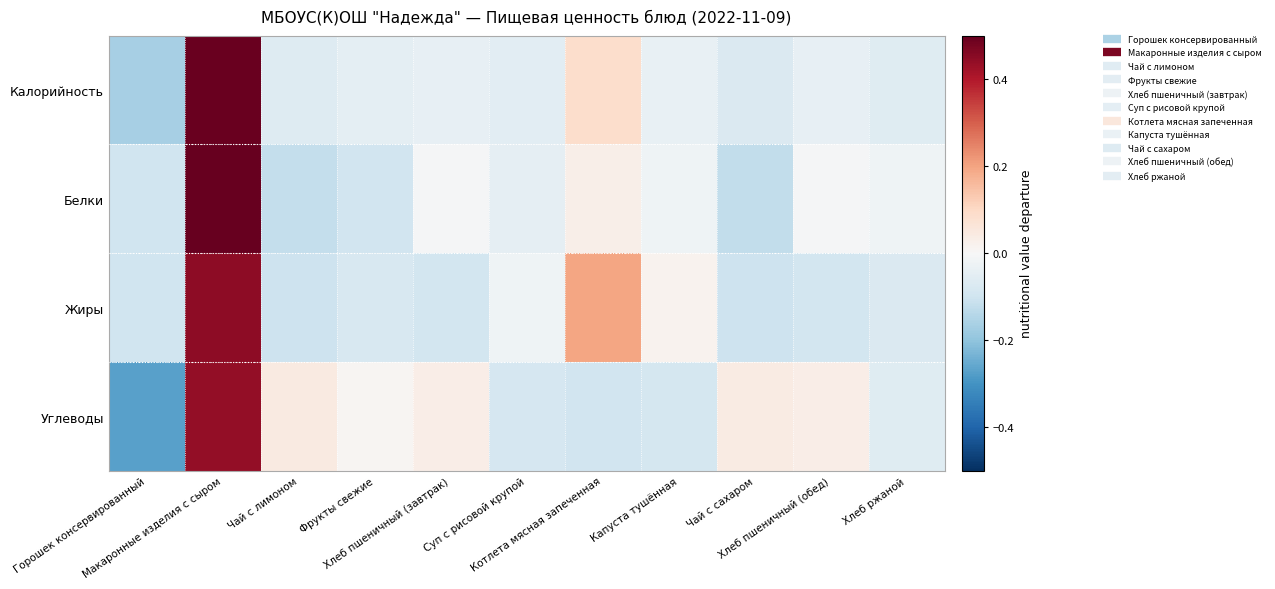

Reading left to right, what are all the values shown in this chart?

Калорийность: Горошек консервированный=-0.2	Макаронные изделия с сыром=0.5	Чай с лимоном=-0.1	Фрукты свежие=-0.0	Хлеб пшеничный (завтрак)=-0.0	Суп с рисовой крупой=-0.1	Котлета мясная запеченная=0.1	Капуста тушённая=-0.0	Чай с сахаром=-0.1	Хлеб пшеничный (обед)=-0.0	Хлеб ржаной=-0.1
Белки: Горошек консервированный=-0.1	Макаронные изделия с сыром=0.5	Чай с лимоном=-0.1	Фрукты свежие=-0.1	Хлеб пшеничный (завтрак)=-0.0	Суп с рисовой крупой=-0.0	Котлета мясная запеченная=0.0	Капуста тушённая=-0.0	Чай с сахаром=-0.1	Хлеб пшеничный (обед)=-0.0	Хлеб ржаной=-0.0
Жиры: Горошек консервированный=-0.1	Макаронные изделия с сыром=0.4	Чай с лимоном=-0.1	Фрукты свежие=-0.1	Хлеб пшеничный (завтрак)=-0.1	Суп с рисовой крупой=-0.0	Котлета мясная запеченная=0.2	Капуста тушённая=0.0	Чай с сахаром=-0.1	Хлеб пшеничный (обед)=-0.1	Хлеб ржаной=-0.1
Углеводы: Горошек консервированный=-0.3	Макаронные изделия с сыром=0.4	Чай с лимоном=0.0	Фрукты свежие=0.0	Хлеб пшеничный (завтрак)=0.0	Суп с рисовой крупой=-0.1	Котлета мясная запеченная=-0.1	Капуста тушённая=-0.1	Чай с сахаром=0.0	Хлеб пшеничный (обед)=0.0	Хлеб ржаной=-0.1